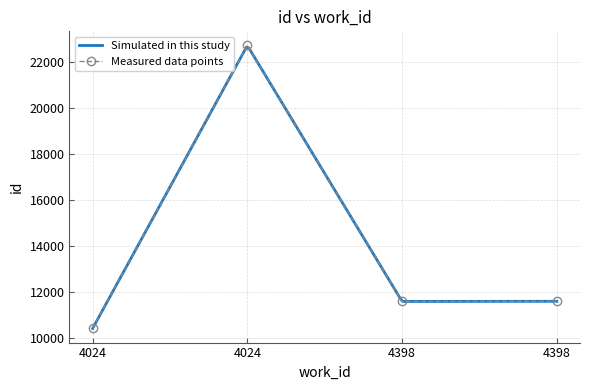

Rank the categories by value from lowest to highest.

4024, 4398, 4398, 4024